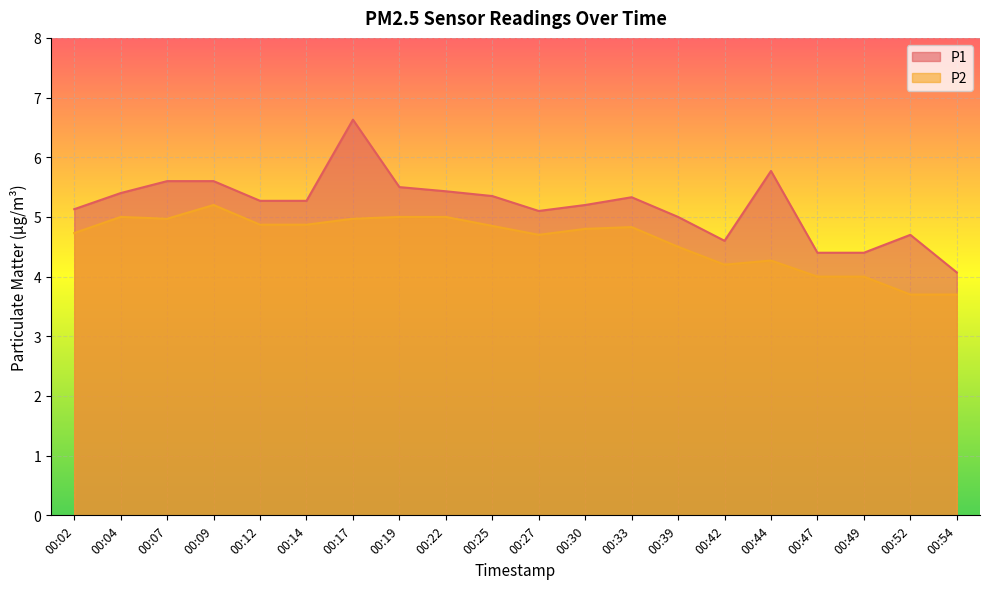

Where is P2 nearest to the value 4?

00:47